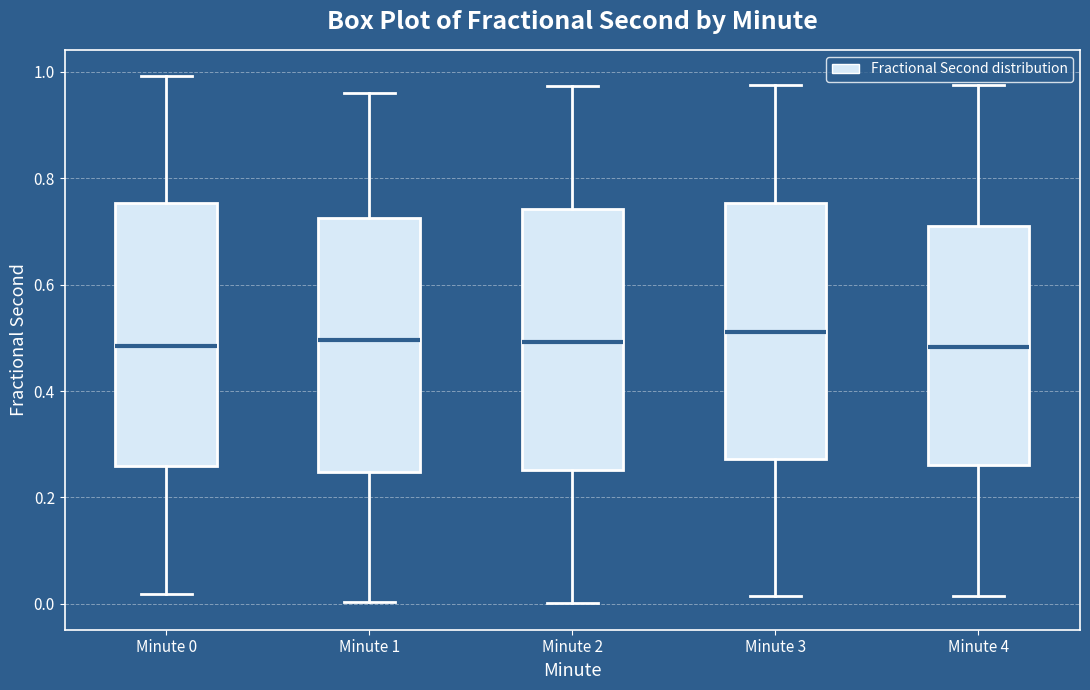

Reading left to right, transcribe this box plot: for each box, give where its median line is, the range the box spans, and where its two whiskers end, as read against the y-axis. The values are not printed on the chart, so give them approximately, as read against the axis.

Minute 0: median 0.48, box 0.26 to 0.76, whiskers 0.02 to 1.00
Minute 1: median 0.50, box 0.24 to 0.72, whiskers 0.00 to 0.96
Minute 2: median 0.50, box 0.26 to 0.74, whiskers 0.00 to 0.98
Minute 3: median 0.52, box 0.28 to 0.76, whiskers 0.02 to 0.98
Minute 4: median 0.48, box 0.26 to 0.70, whiskers 0.02 to 0.98